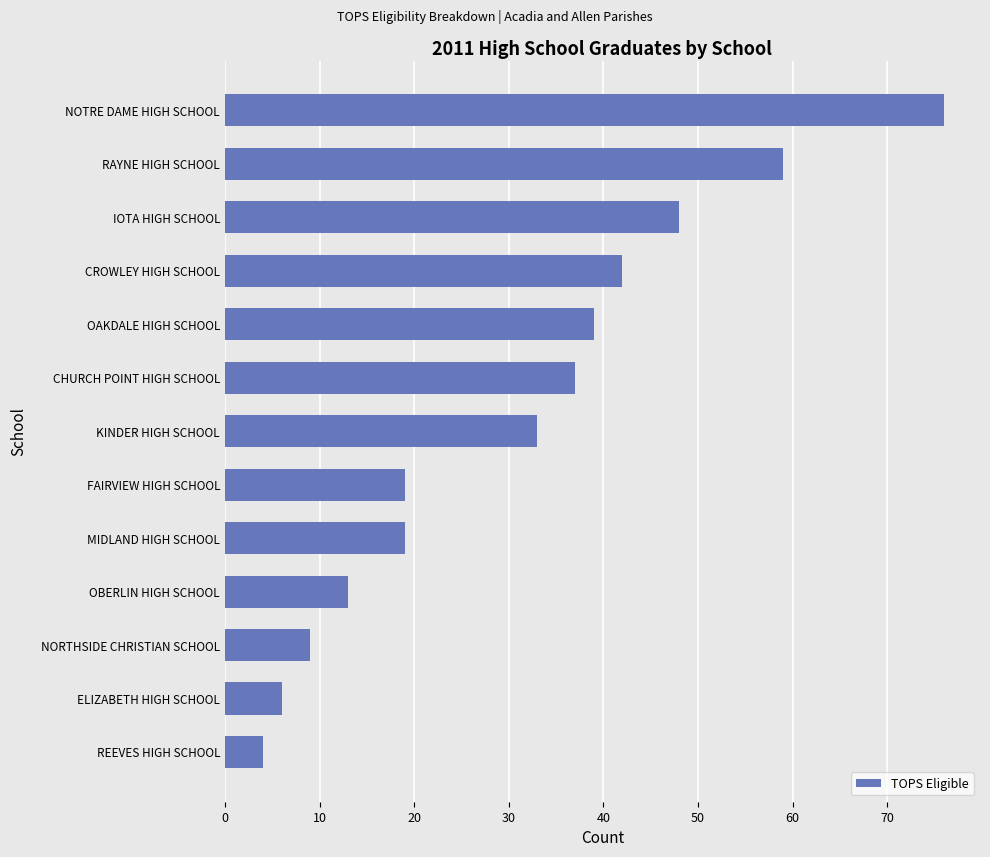

What is the difference between the second highest and minimum values?

55